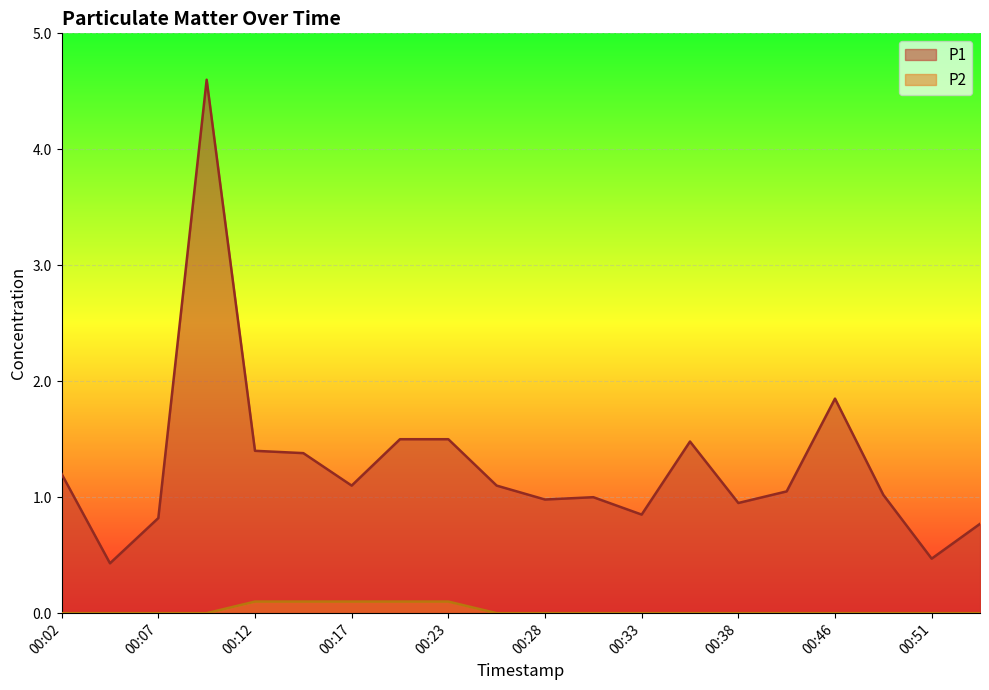

Is it true that P1 equals 2.0 at 00:12?

False